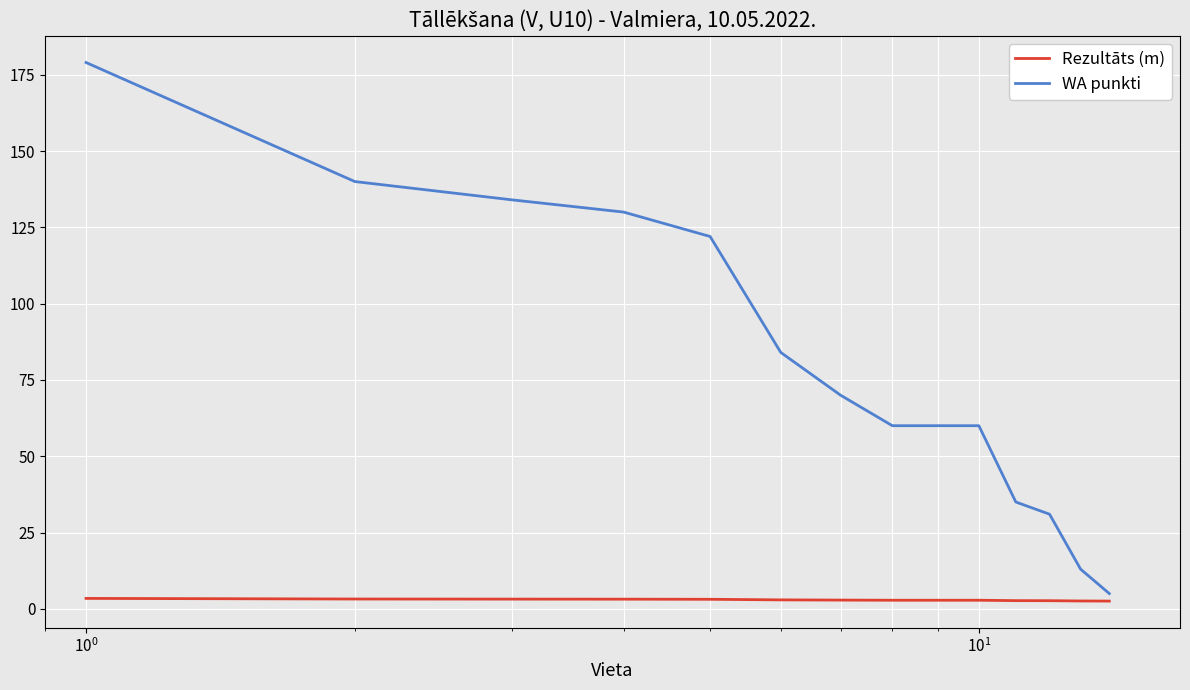

List the series in order of their peak value, highest first.

WA punkti, Rezultāts (m)